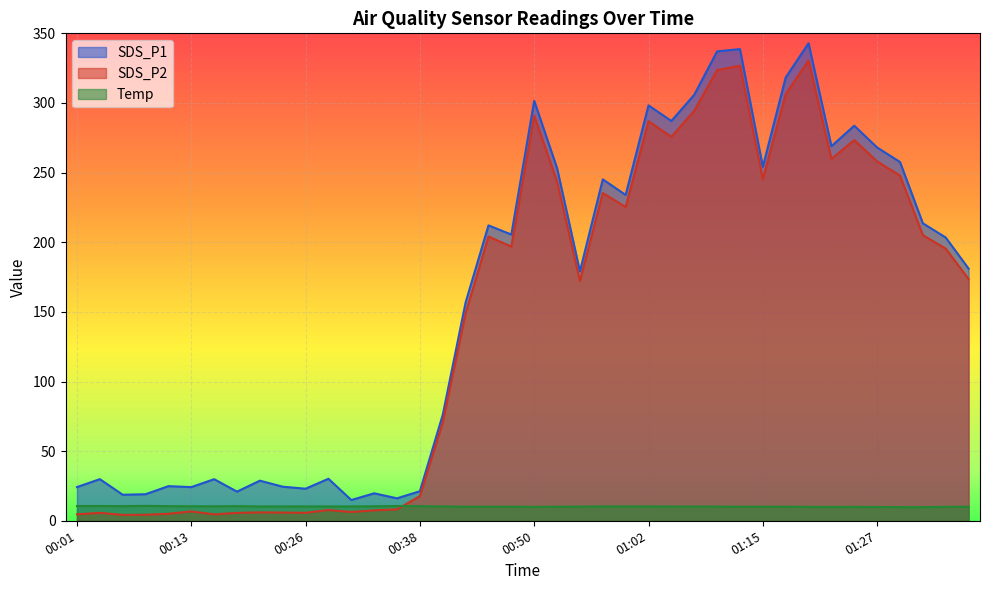

Reading left to right, list all the values displayed in this chart.

SDS_P1: 00:01=24.2	00:03=29.9	00:06=18.7	00:08=19.1	00:11=24.9	00:13=24.2	00:16=29.9	00:18=20.9	00:21=28.8	00:23=24.5	00:26=23.0	00:28=30.2	00:30=14.9	00:33=19.7	00:35=16.1	00:38=21.2	00:40=76.1	00:43=156.8	00:45=212.1	00:48=205.5	00:50=301.5	00:53=253.2	00:55=179.1	00:57=245.2	01:00=234.0	01:02=298.3	01:05=287.1	01:07=305.9	01:10=337.0	01:12=338.7	01:15=254.2	01:17=318.3	01:20=342.9	01:22=269.0	01:25=283.7	01:27=268.0	01:29=257.6	01:32=213.6	01:34=203.4	01:37=181.1
SDS_P2: 00:01=4.6	00:03=5.7	00:06=4.2	00:08=4.3	00:11=5.0	00:13=6.7	00:16=4.6	00:18=5.7	00:21=6.0	00:23=5.9	00:26=5.7	00:28=7.7	00:30=6.3	00:33=7.5	00:35=8.2	00:38=17.7	00:40=70.7	00:43=149.1	00:45=204.1	00:48=196.9	00:50=290.9	00:53=243.6	00:55=172.2	00:57=235.4	01:00=225.3	01:02=286.9	01:05=275.7	01:07=294.4	01:10=323.6	01:12=326.8	01:15=245.3	01:17=306.3	01:20=330.6	01:22=259.9	01:25=273.3	01:27=258.0	01:29=247.9	01:32=205.1	01:34=195.4	01:37=173.6
Temp: 00:01=10.6	00:03=10.6	00:06=10.5	00:08=10.7	00:11=10.5	00:13=10.4	00:16=10.4	00:18=10.5	00:21=10.3	00:23=10.3	00:26=10.3	00:28=10.3	00:30=10.3	00:33=10.4	00:35=10.6	00:38=10.5	00:40=10.3	00:43=10.1	00:45=10.1	00:48=10.1	00:50=10.0	00:53=10.1	00:55=10.2	00:57=10.3	01:00=10.3	01:02=10.3	01:05=10.2	01:07=10.2	01:10=10.2	01:12=10.1	01:15=10.1	01:17=10.1	01:20=10.0	01:22=9.9	01:25=10.0	01:27=9.9	01:29=9.8	01:32=9.8	01:34=10.0	01:37=10.1